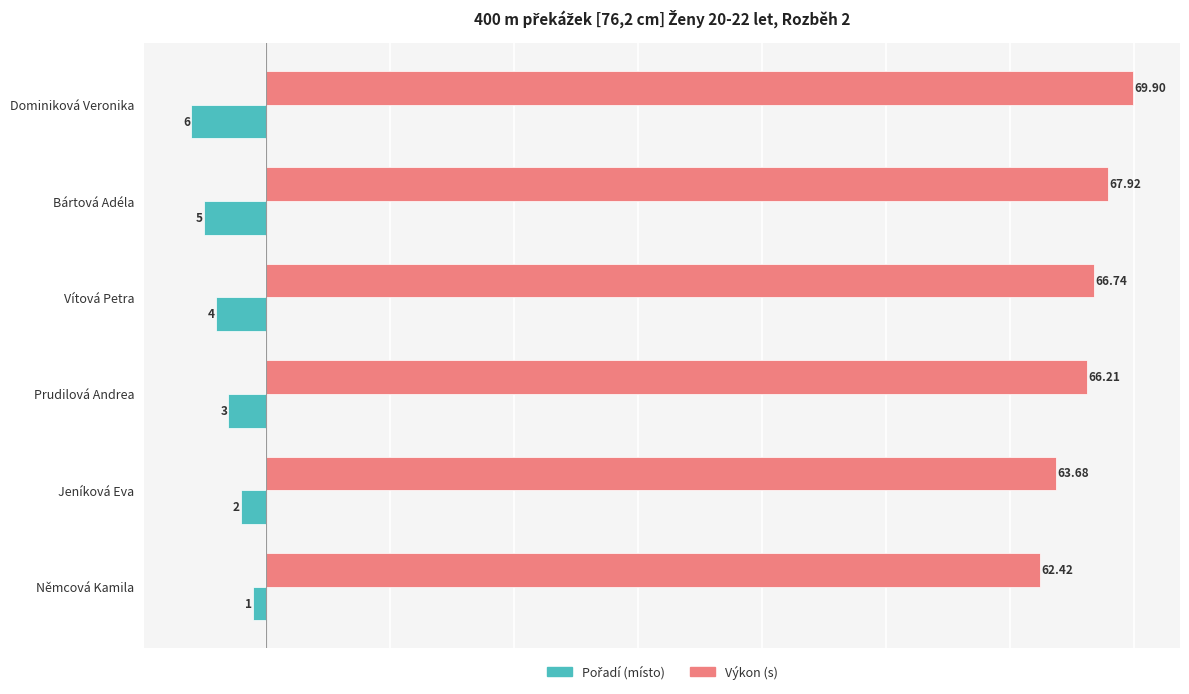

How many distinct data groups are displayed?

2